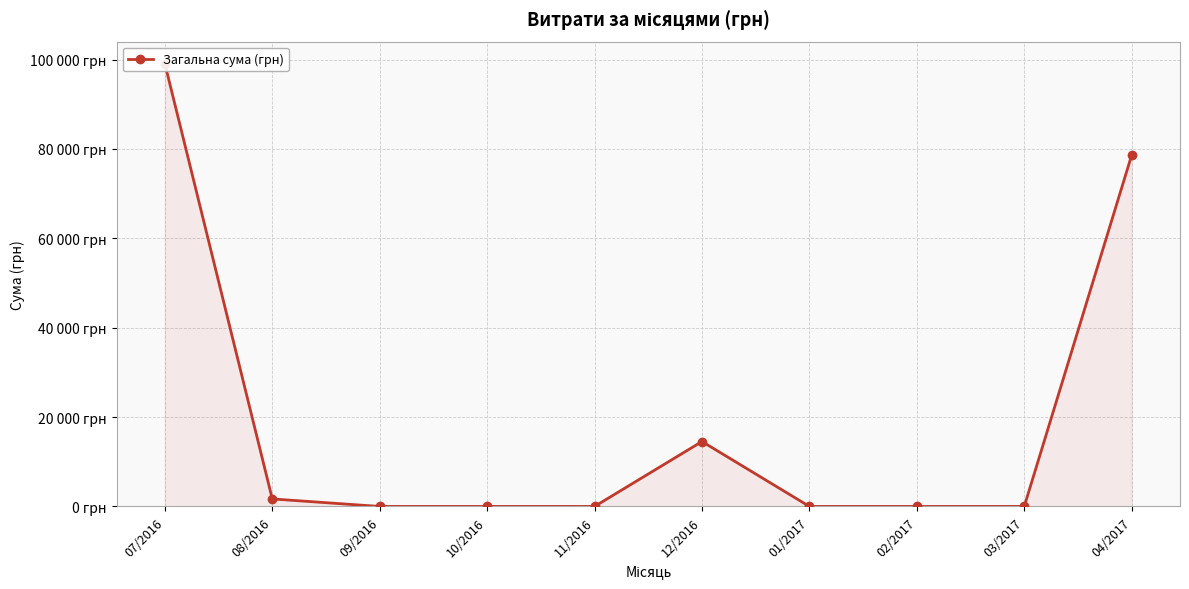

Count the number of values greater than 0.

4